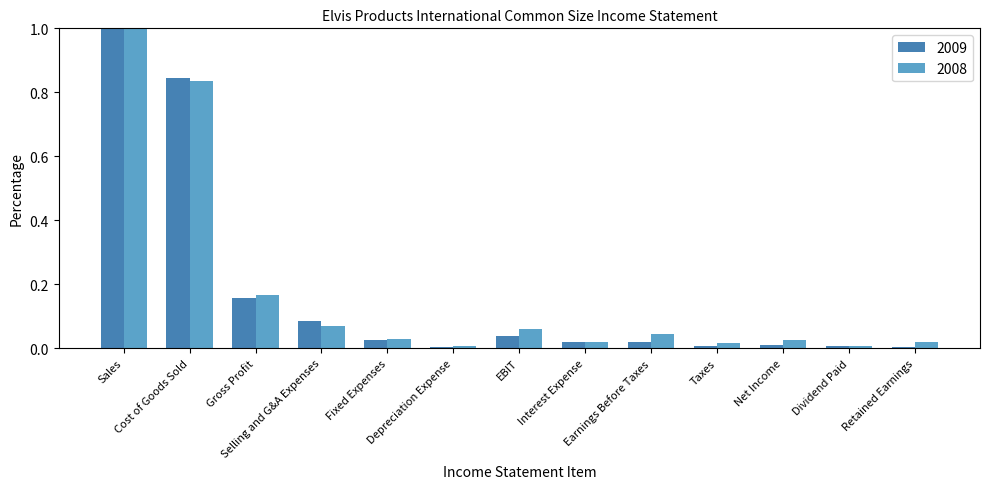

How many bars are there in total?

26